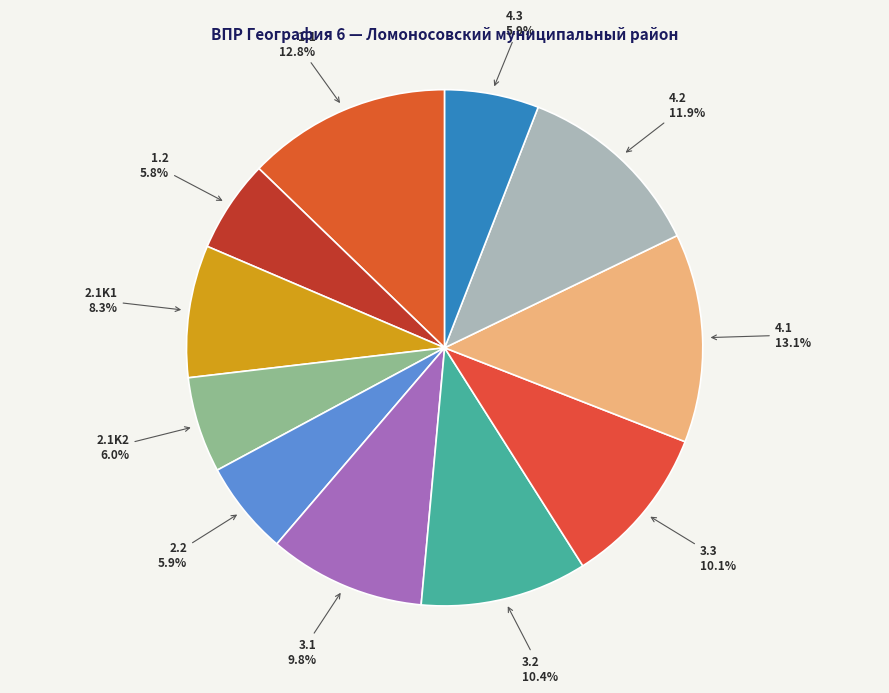

Approximately how many times larger is the value at 3.1 compared to 4.2?

0.8